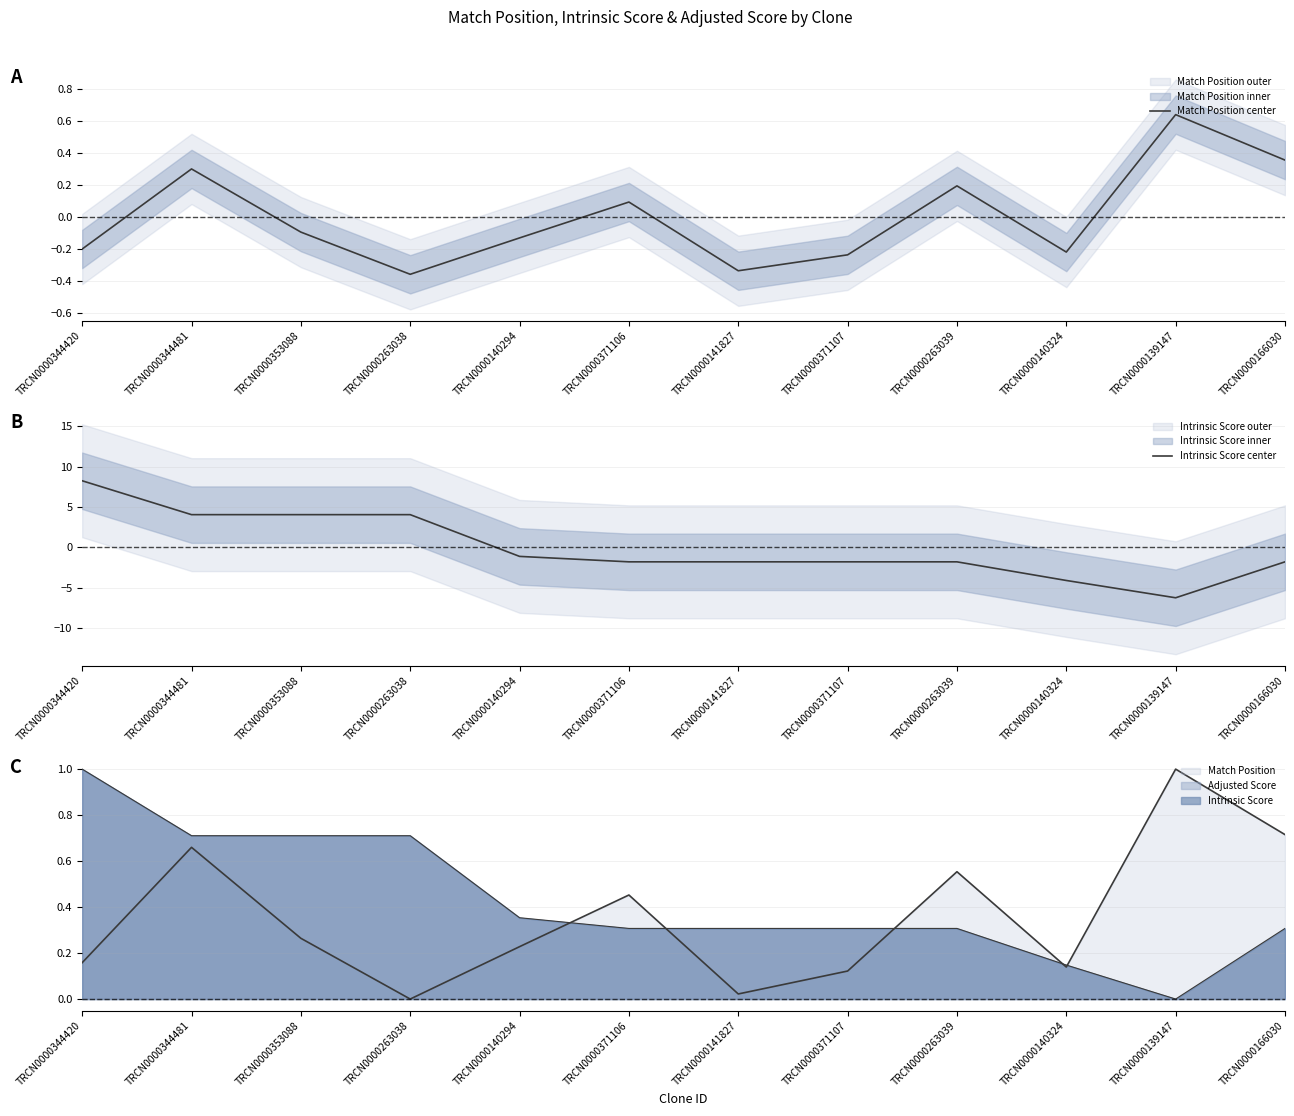

Reading left to right, extract all data points from this chart.

Match Position center: -0.2	0.3	-0.1	-0.4	-0.1	0.1	-0.3	-0.2	0.2	-0.2	0.6	0.4
Intrinsic Score center: 8.3	4.1	4.1	4.1	-1.1	-1.8	-1.8	-1.8	-1.8	-4.1	-6.2	-1.8